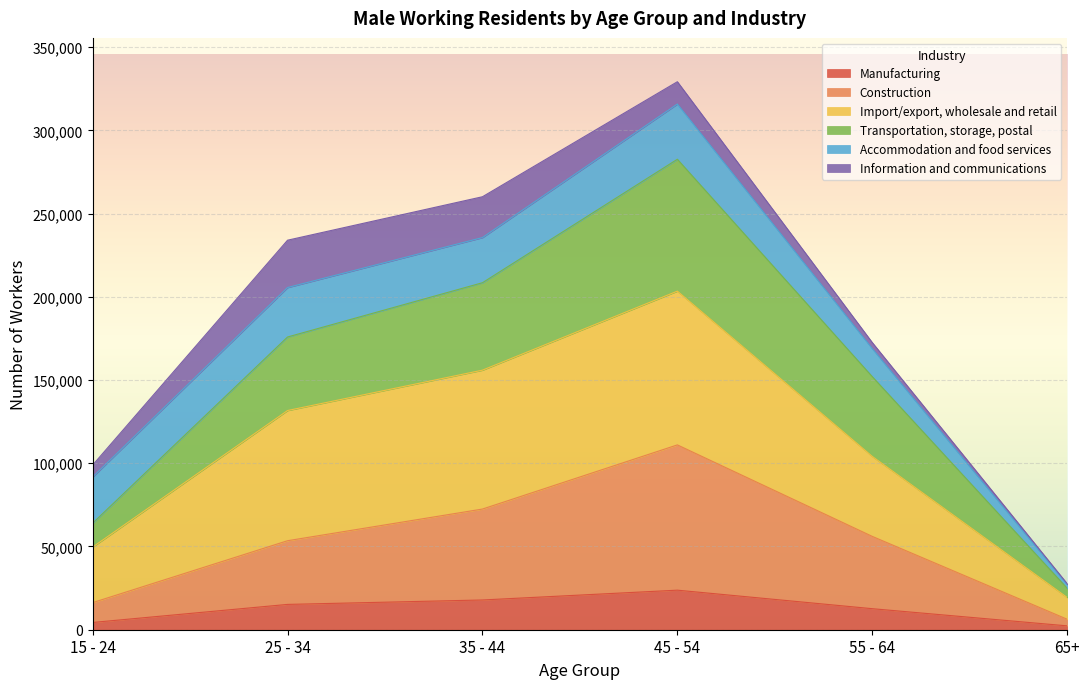

At which label does Manufacturing first exceed 15211?

35 - 44